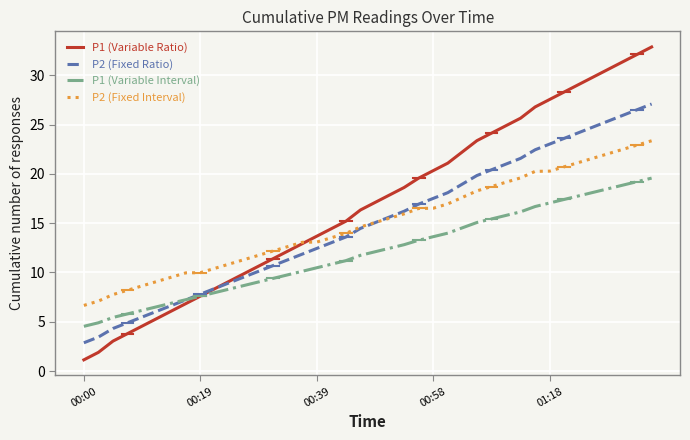

Which series has the largest total across all categories?

P1 (Variable Ratio)